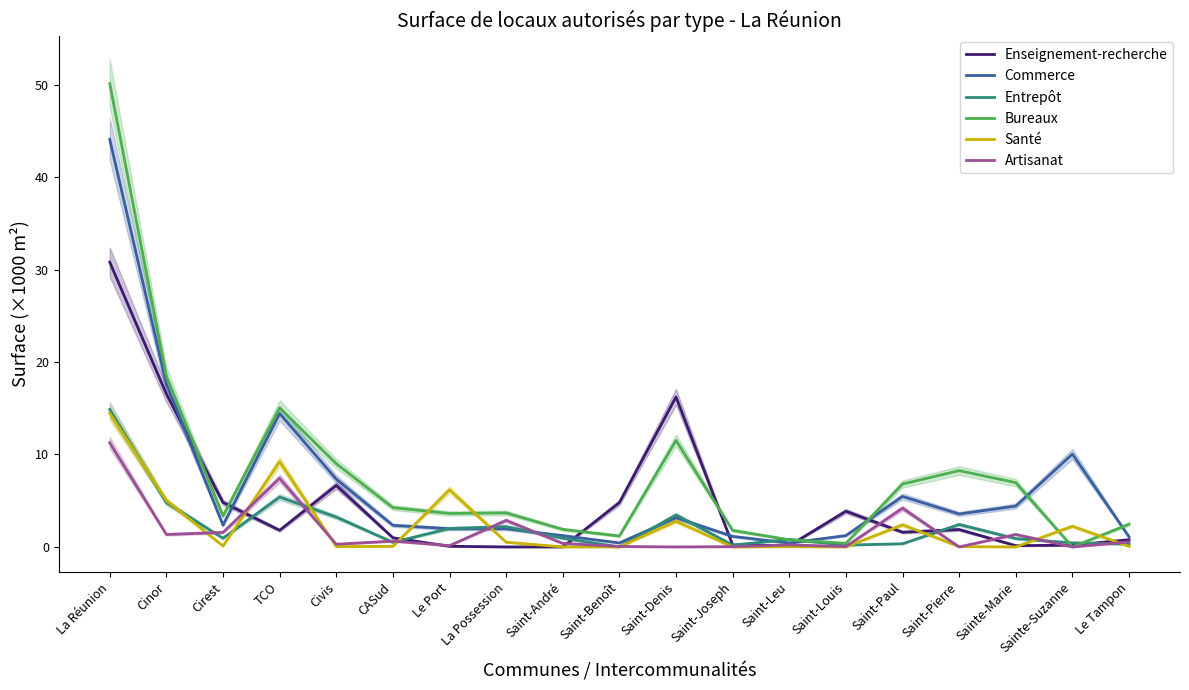

Is it true that Artisanat equals 0.0 at Saint-Denis?

True